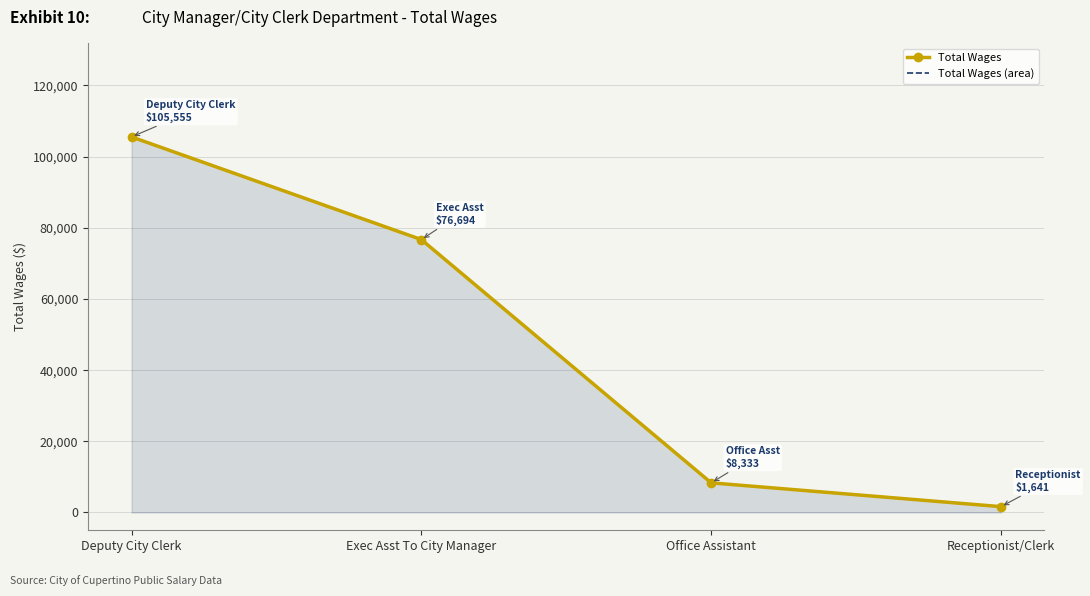

Rank the series by their maximum value, from lowest to highest.

Total Wages, Total Wages (area)